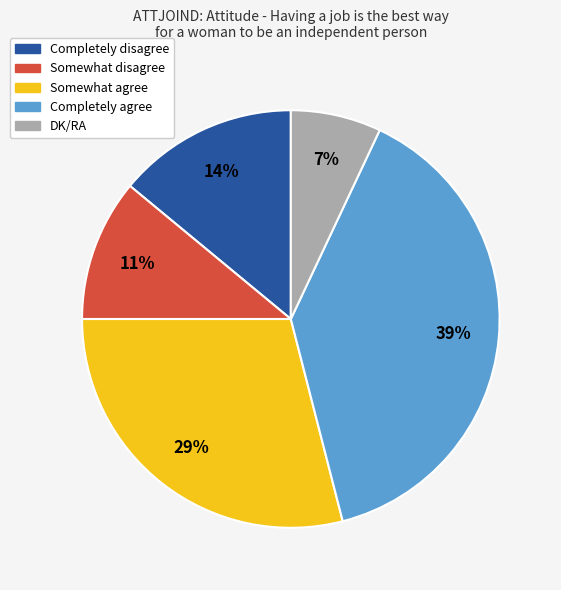

Is there any slice that represents more than half of the pie?

No